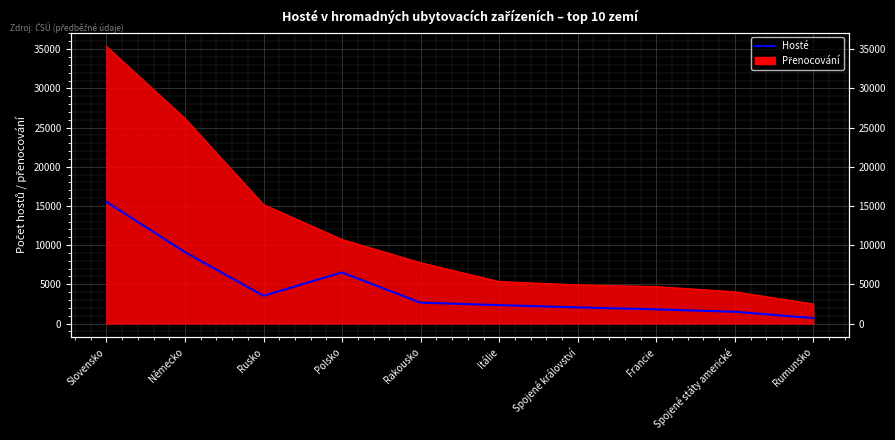

True or false: the data shows 551 at Spojené království.

False